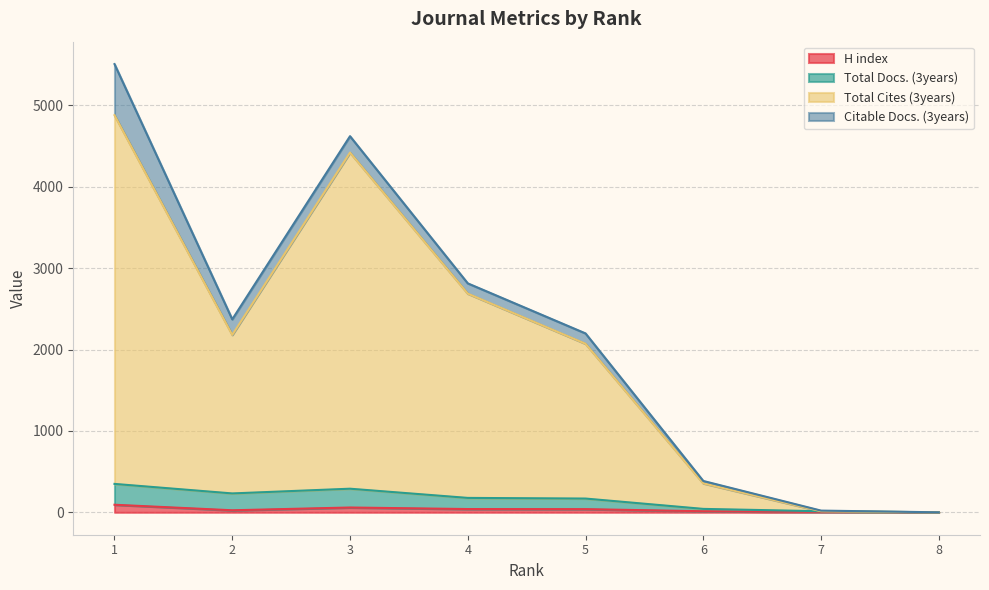

True or false: H index has a value of 59 at 3.

True